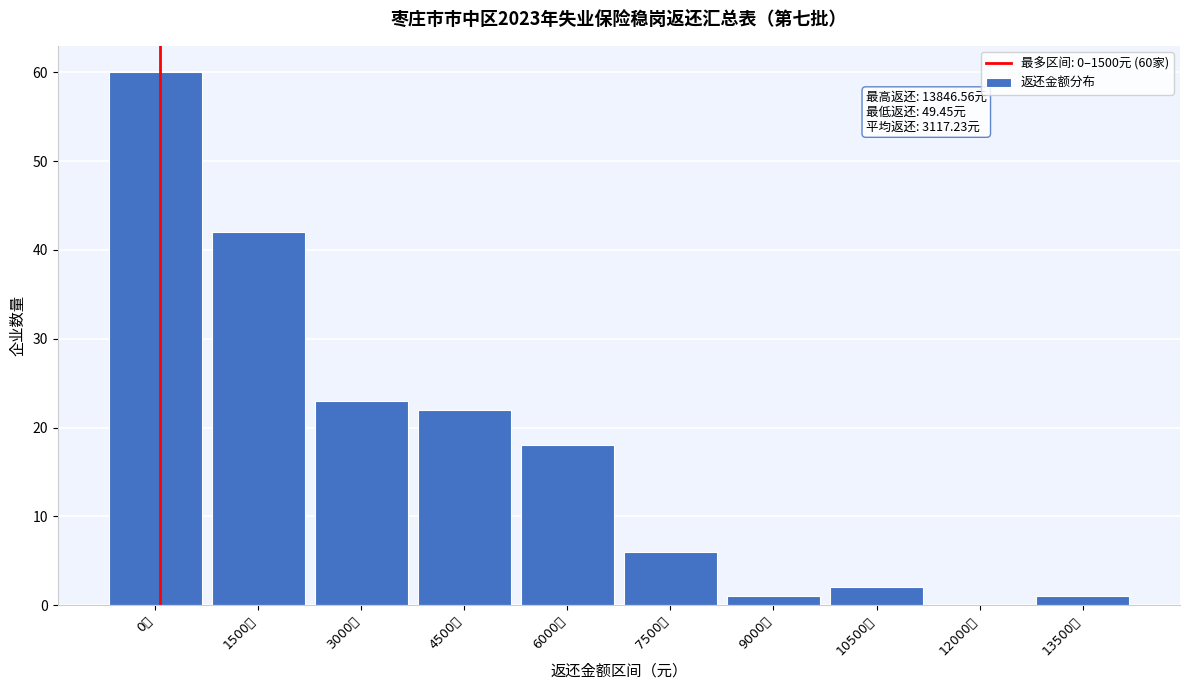

Reading left to right, transcribe all the data shown in this chart.

0元=60	1500元=42	3000元=23	4500元=22	6000元=18	7500元=6	9000元=1	10500元=2	12000元=0	13500元=1